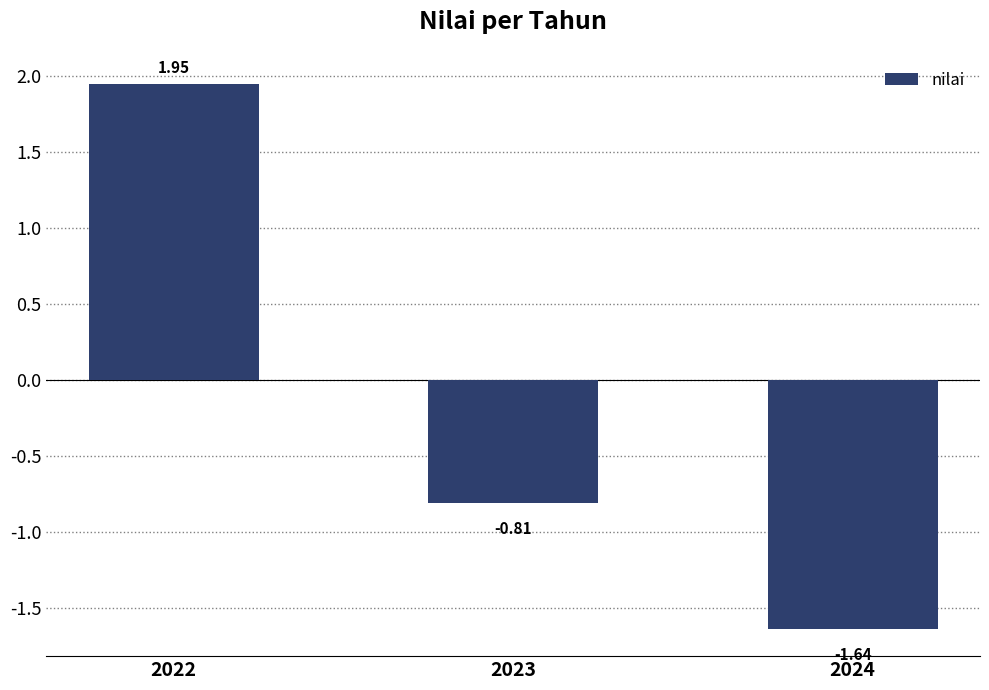

What is the sum of the values at 2023 and 2022?

1.1